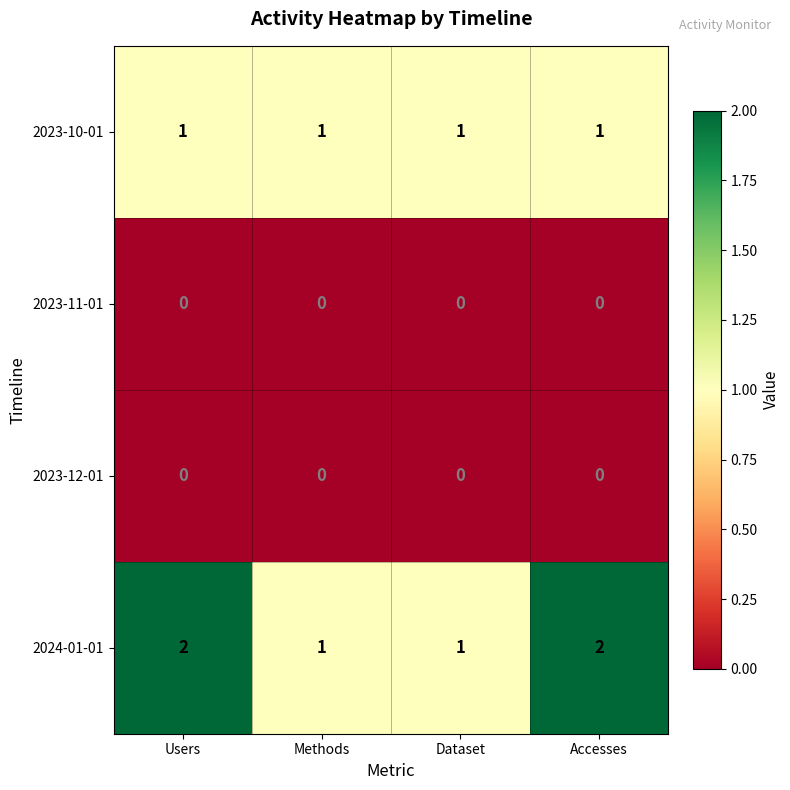

Which series has the widest spread of values?

2024-01-01